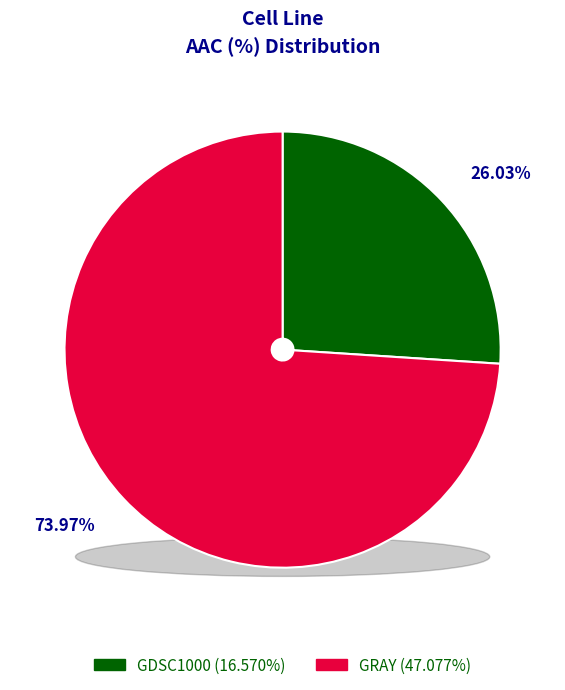

Is it true that GDSC1000 is 39% of the pie?

False